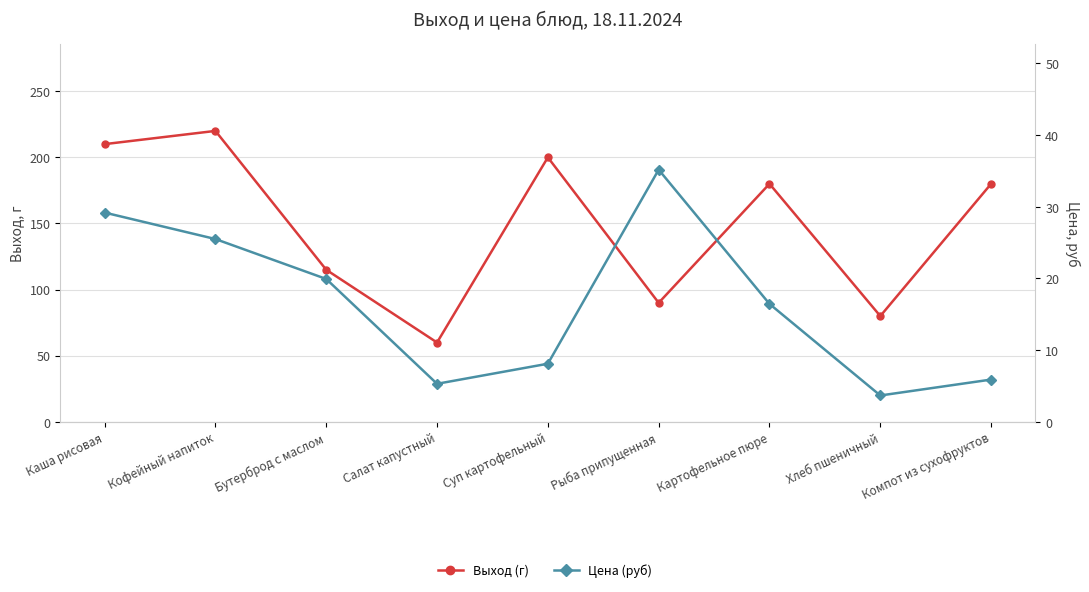

Where is the first local minimum for Цена (руб)?

Салат капустный